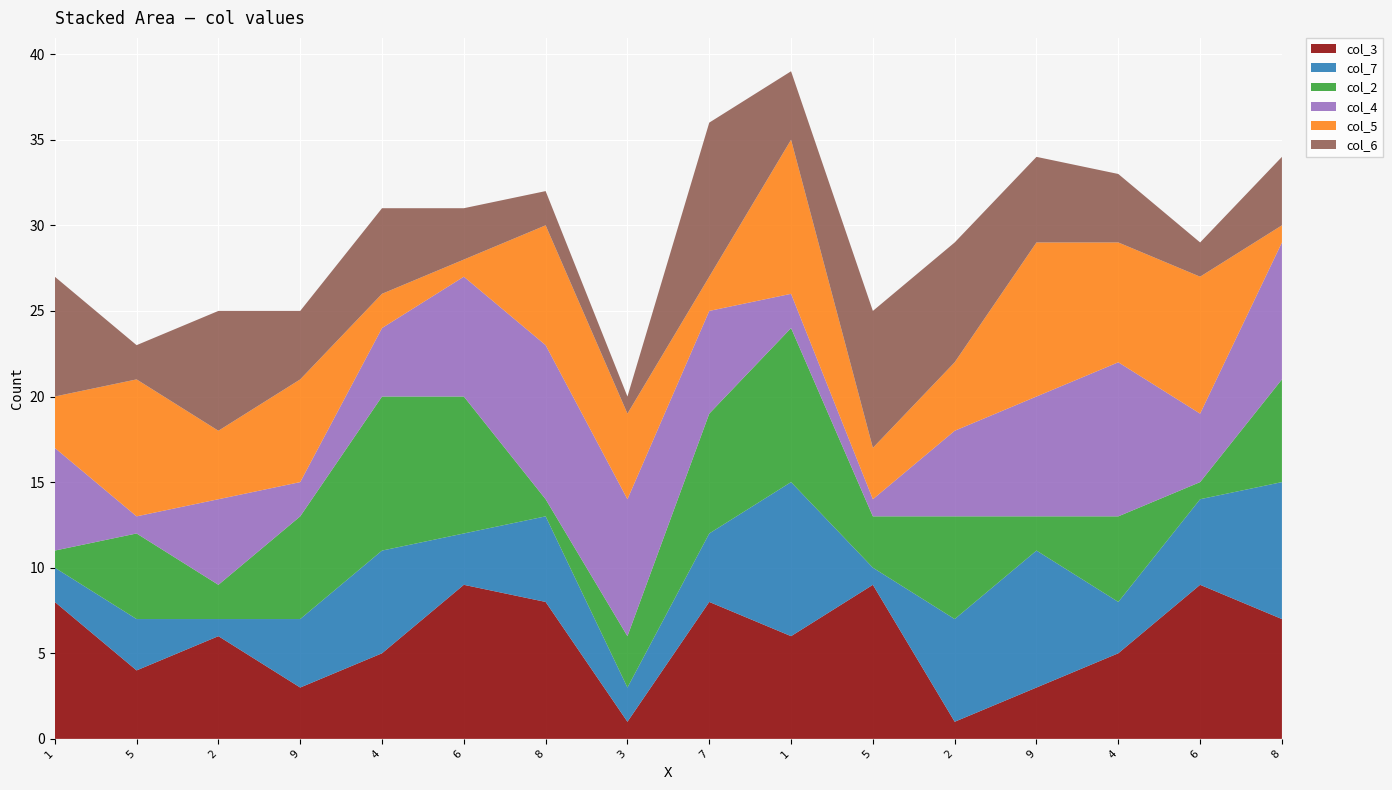

Reading right to left, list all the values displayed in this chart.

col_3: 7	9	5	3	1	9	6	8	1	8	9	5	3	6	4	8
col_7: 8	5	3	8	6	1	9	4	2	5	3	6	4	1	3	2
col_2: 6	1	5	2	6	3	9	7	3	1	8	9	6	2	5	1
col_4: 8	4	9	7	5	1	2	6	8	9	7	4	2	5	1	6
col_5: 1	8	7	9	4	3	9	2	5	7	1	2	6	4	8	3
col_6: 4	2	4	5	7	8	4	9	1	2	3	5	4	7	2	7